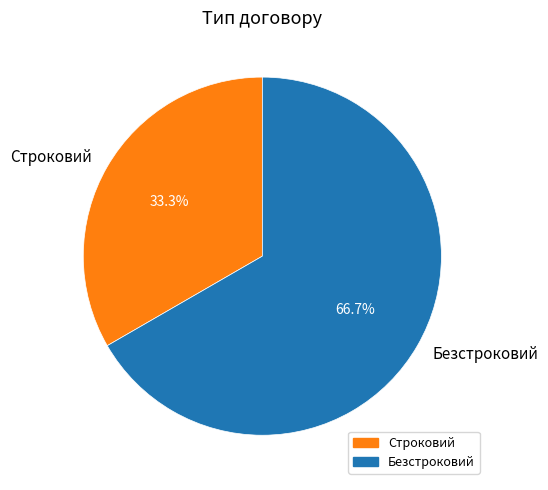

Which slice is the smallest?

Строковий